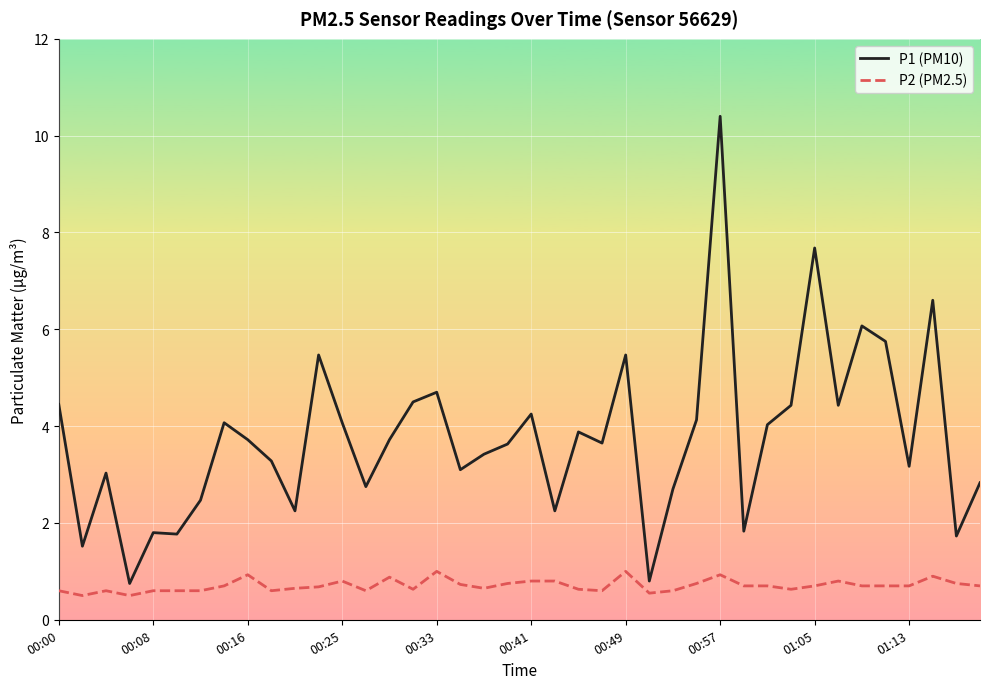

True or false: P2 (PM2.5) and P1 (PM10) intersect in this chart.

False